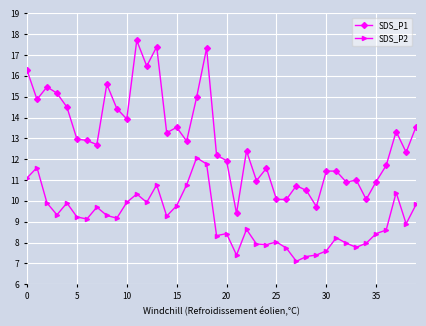

True or false: SDS_P2 has more than 0 interior local peaks.

True